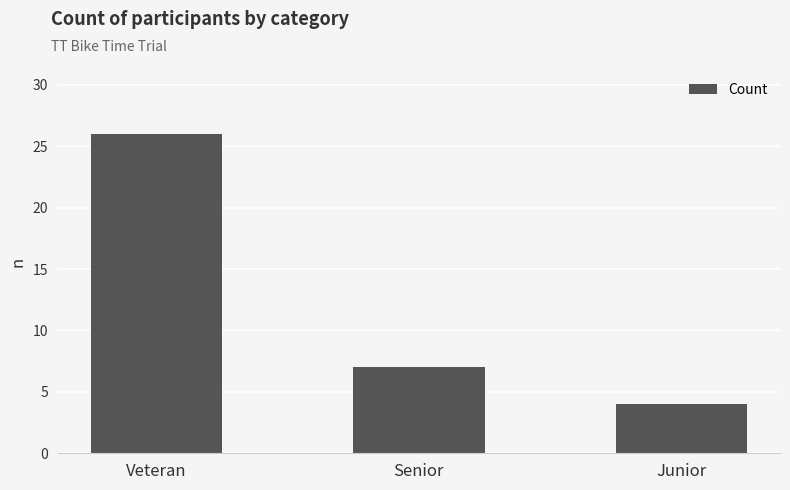

Approximately how many times larger is the value at Junior compared to Veteran?

0.2